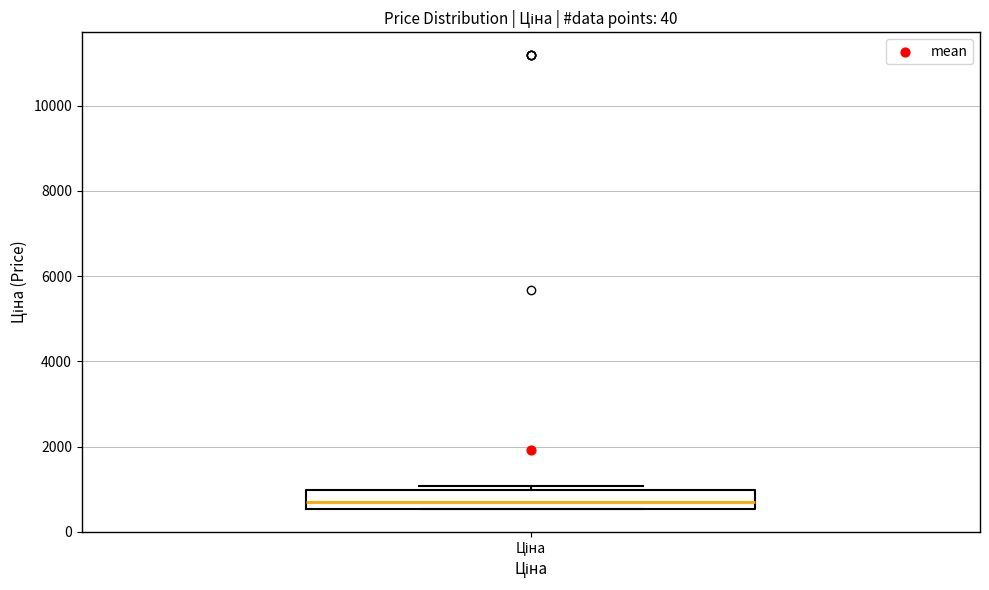

Read this box plot against the y-axis: the position of the median line, the range covered by the box, and the ends of both whiskers. The values are not printed on the chart, so give them approximately, as read against the axis.

median 600 (just above the box's lower edge), box 600 to 1000, whiskers 600 to 1000 (just above the box's upper edge)